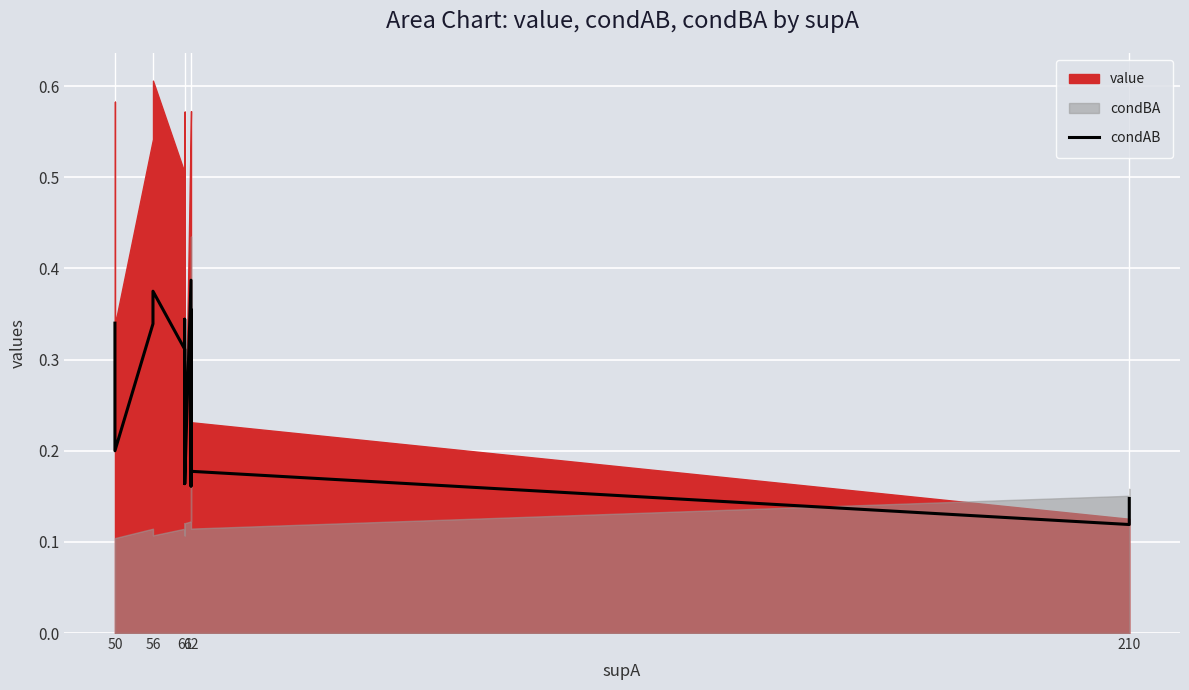

Count the number of categories in the chart.

15